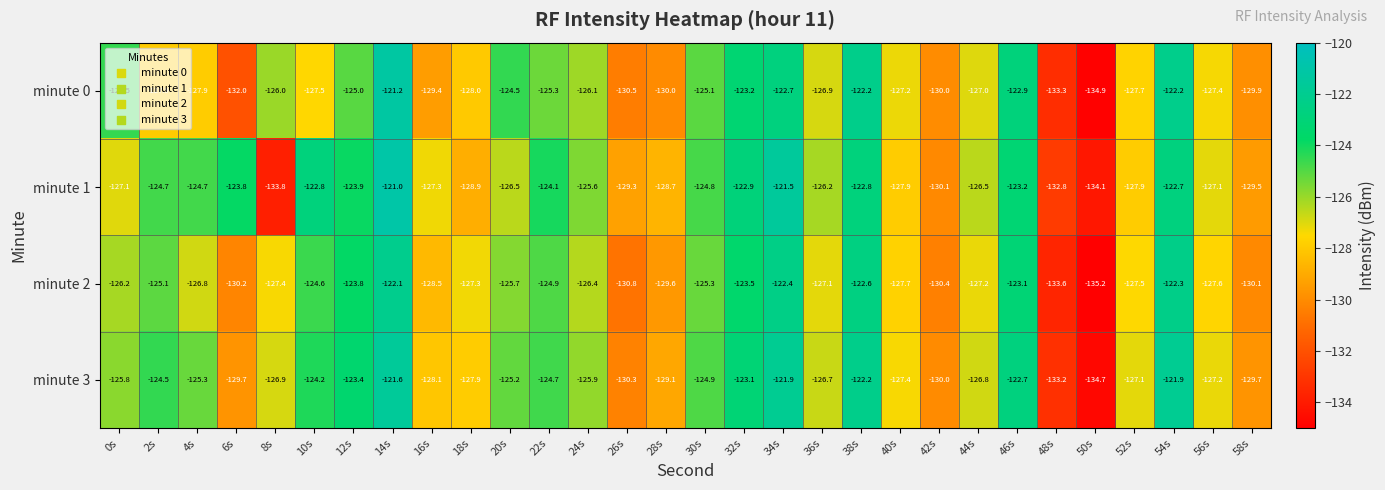

Which series changed the most between 28s and 56s?

minute 0